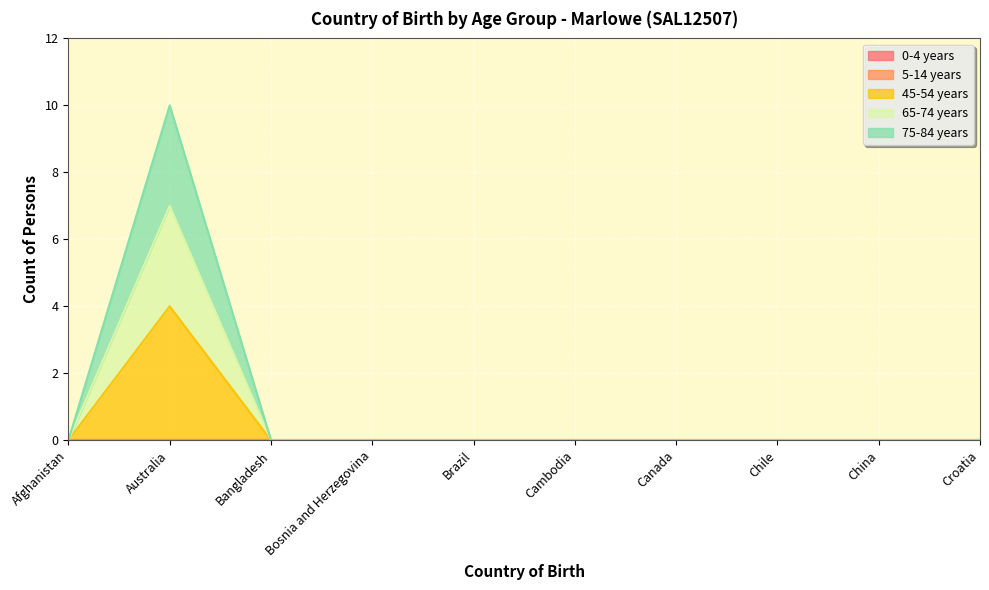

Where is 75-84 years nearest to the value 5?

Afghanistan